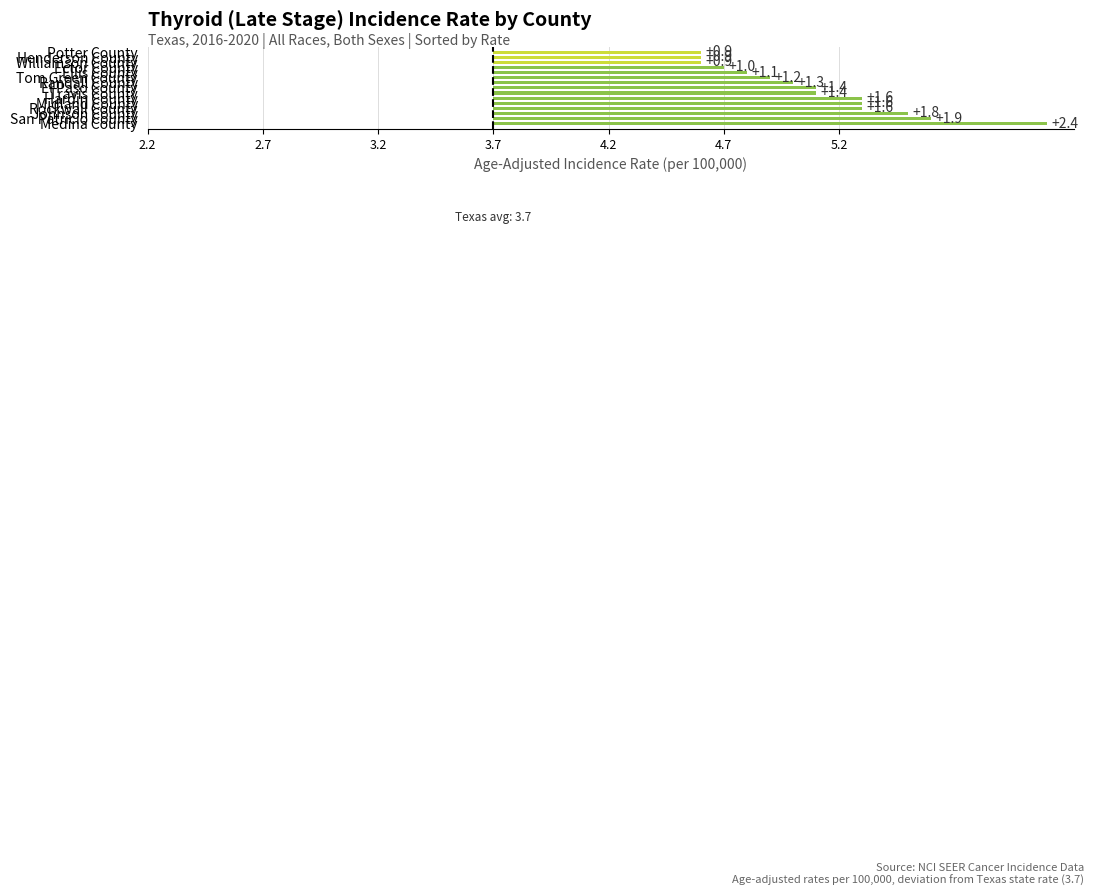

Are the bars horizontal?

Yes